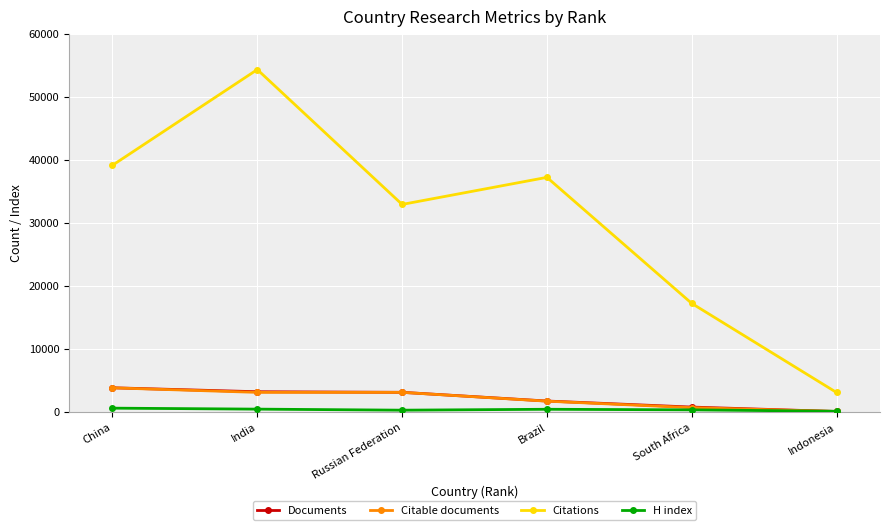

True or false: Citations and Documents intersect in this chart.

False